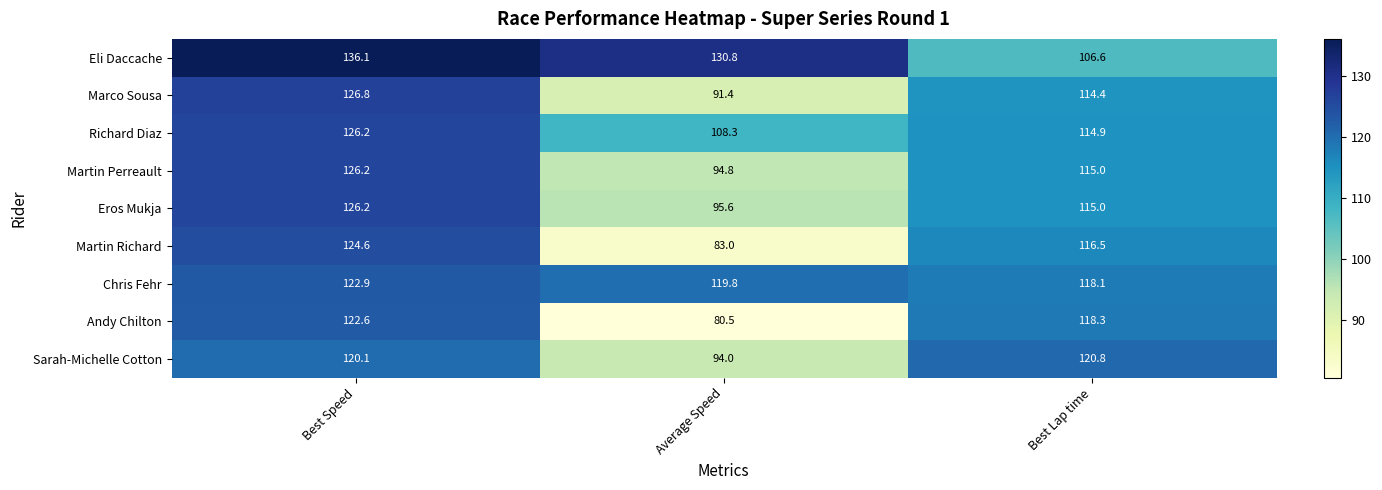

Is it true that Richard Diaz equals 108.3 at Average Speed?

True